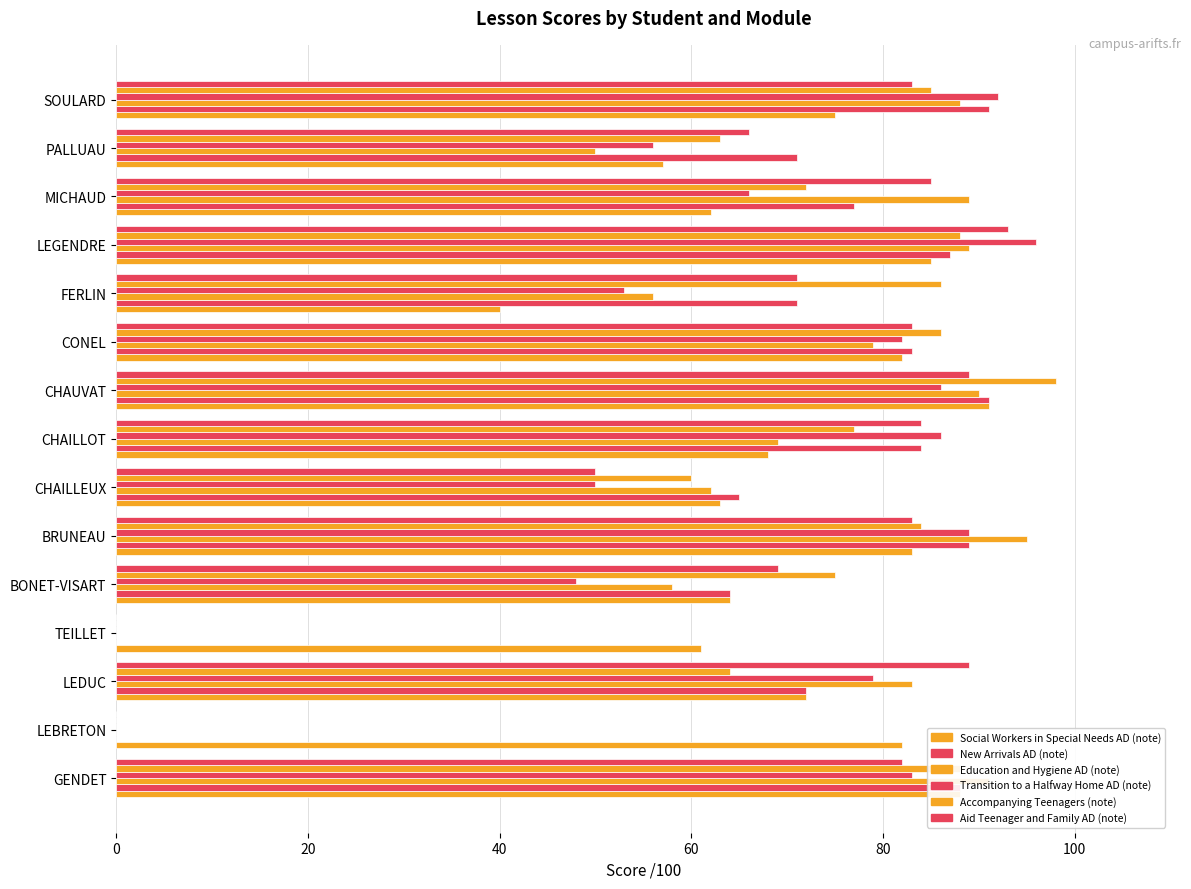

How many data points does each series have?

15